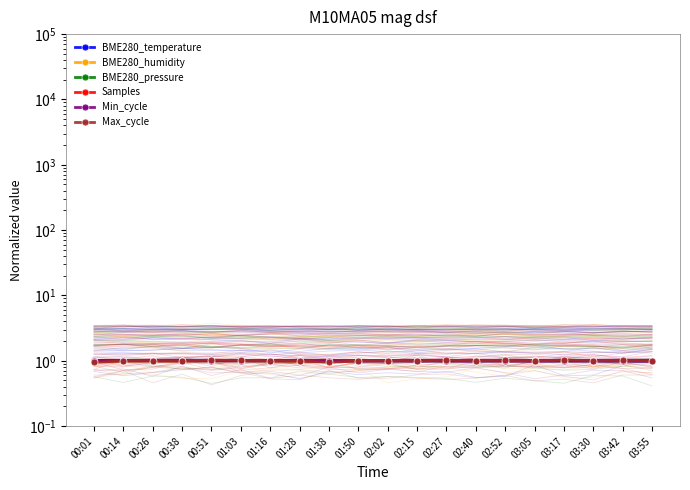

How many distinct data groups are displayed?

6